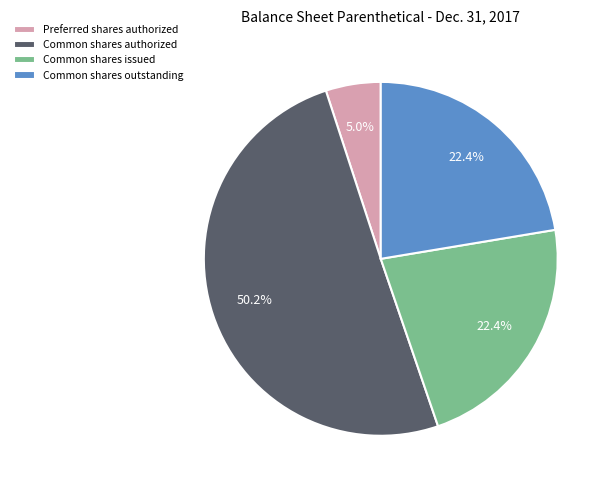

Count the number of slices in the pie.

4